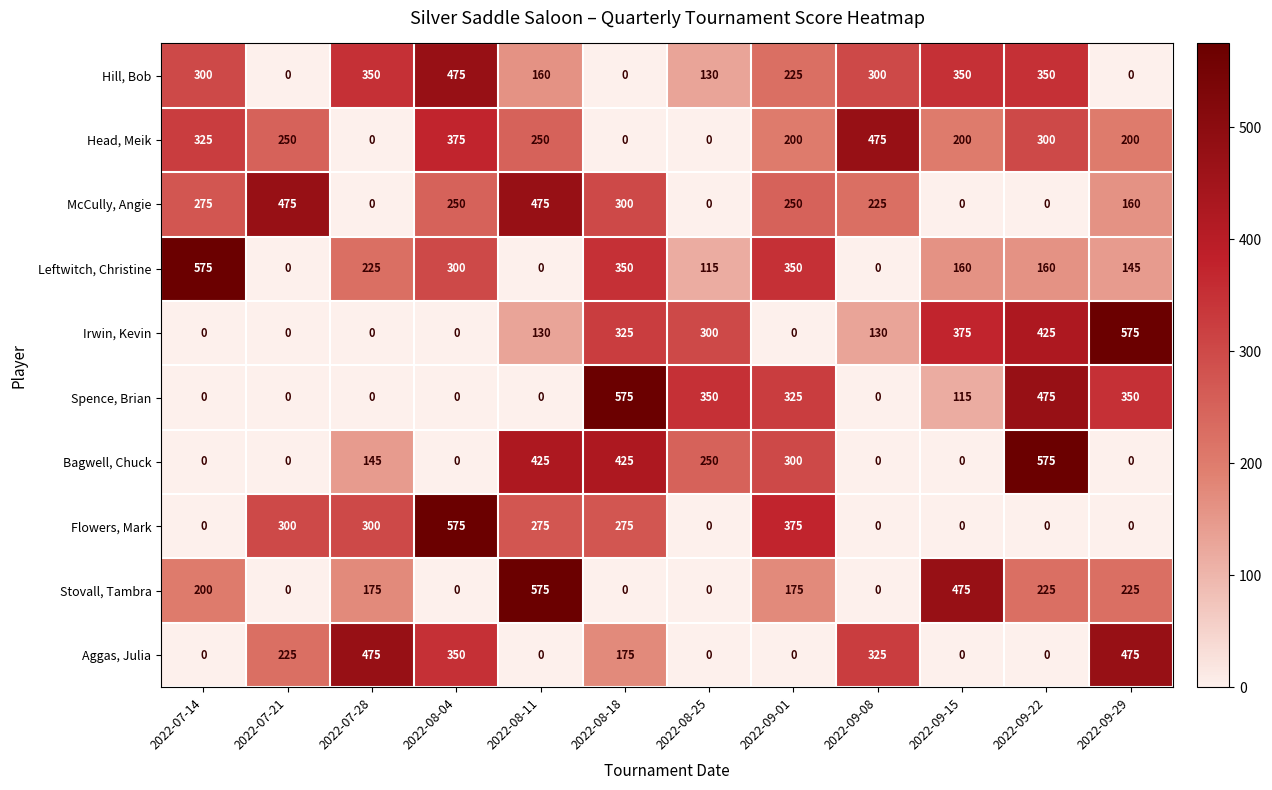

What is the sum of all Leftwitch, Christine values?

2380